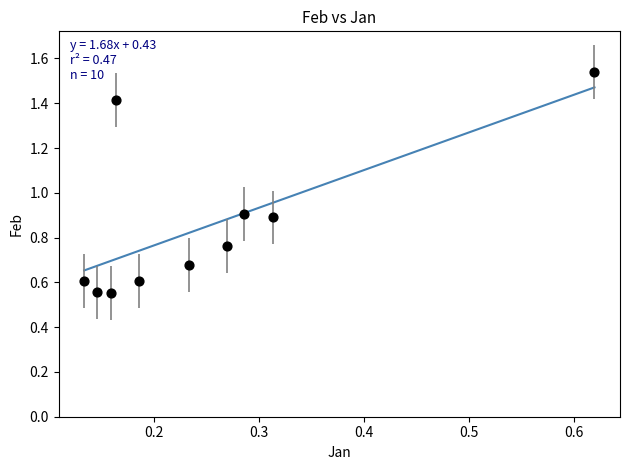

What is the range of Y values (max minus min)?

1.0